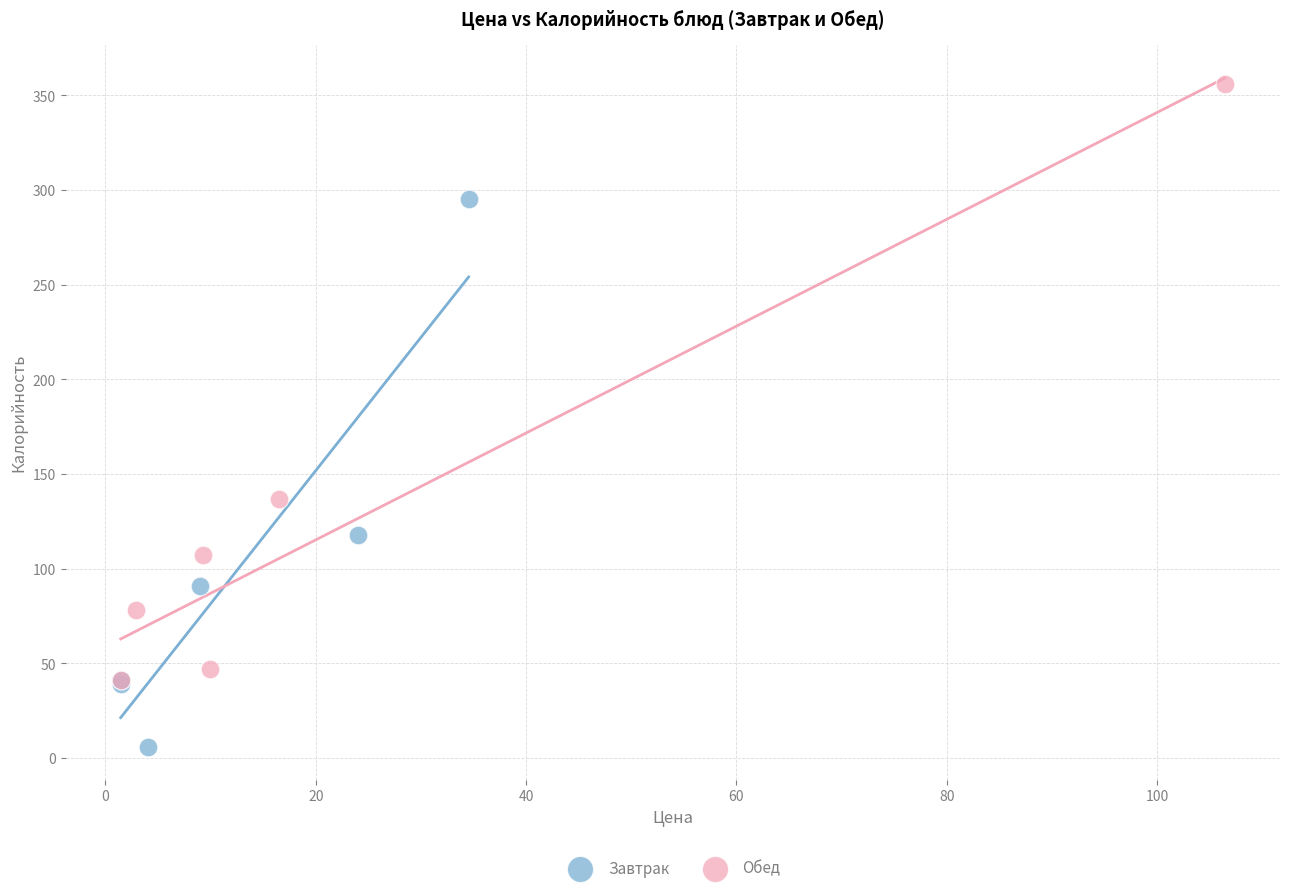

What are all the series names shown in the legend?

Завтрак, Обед